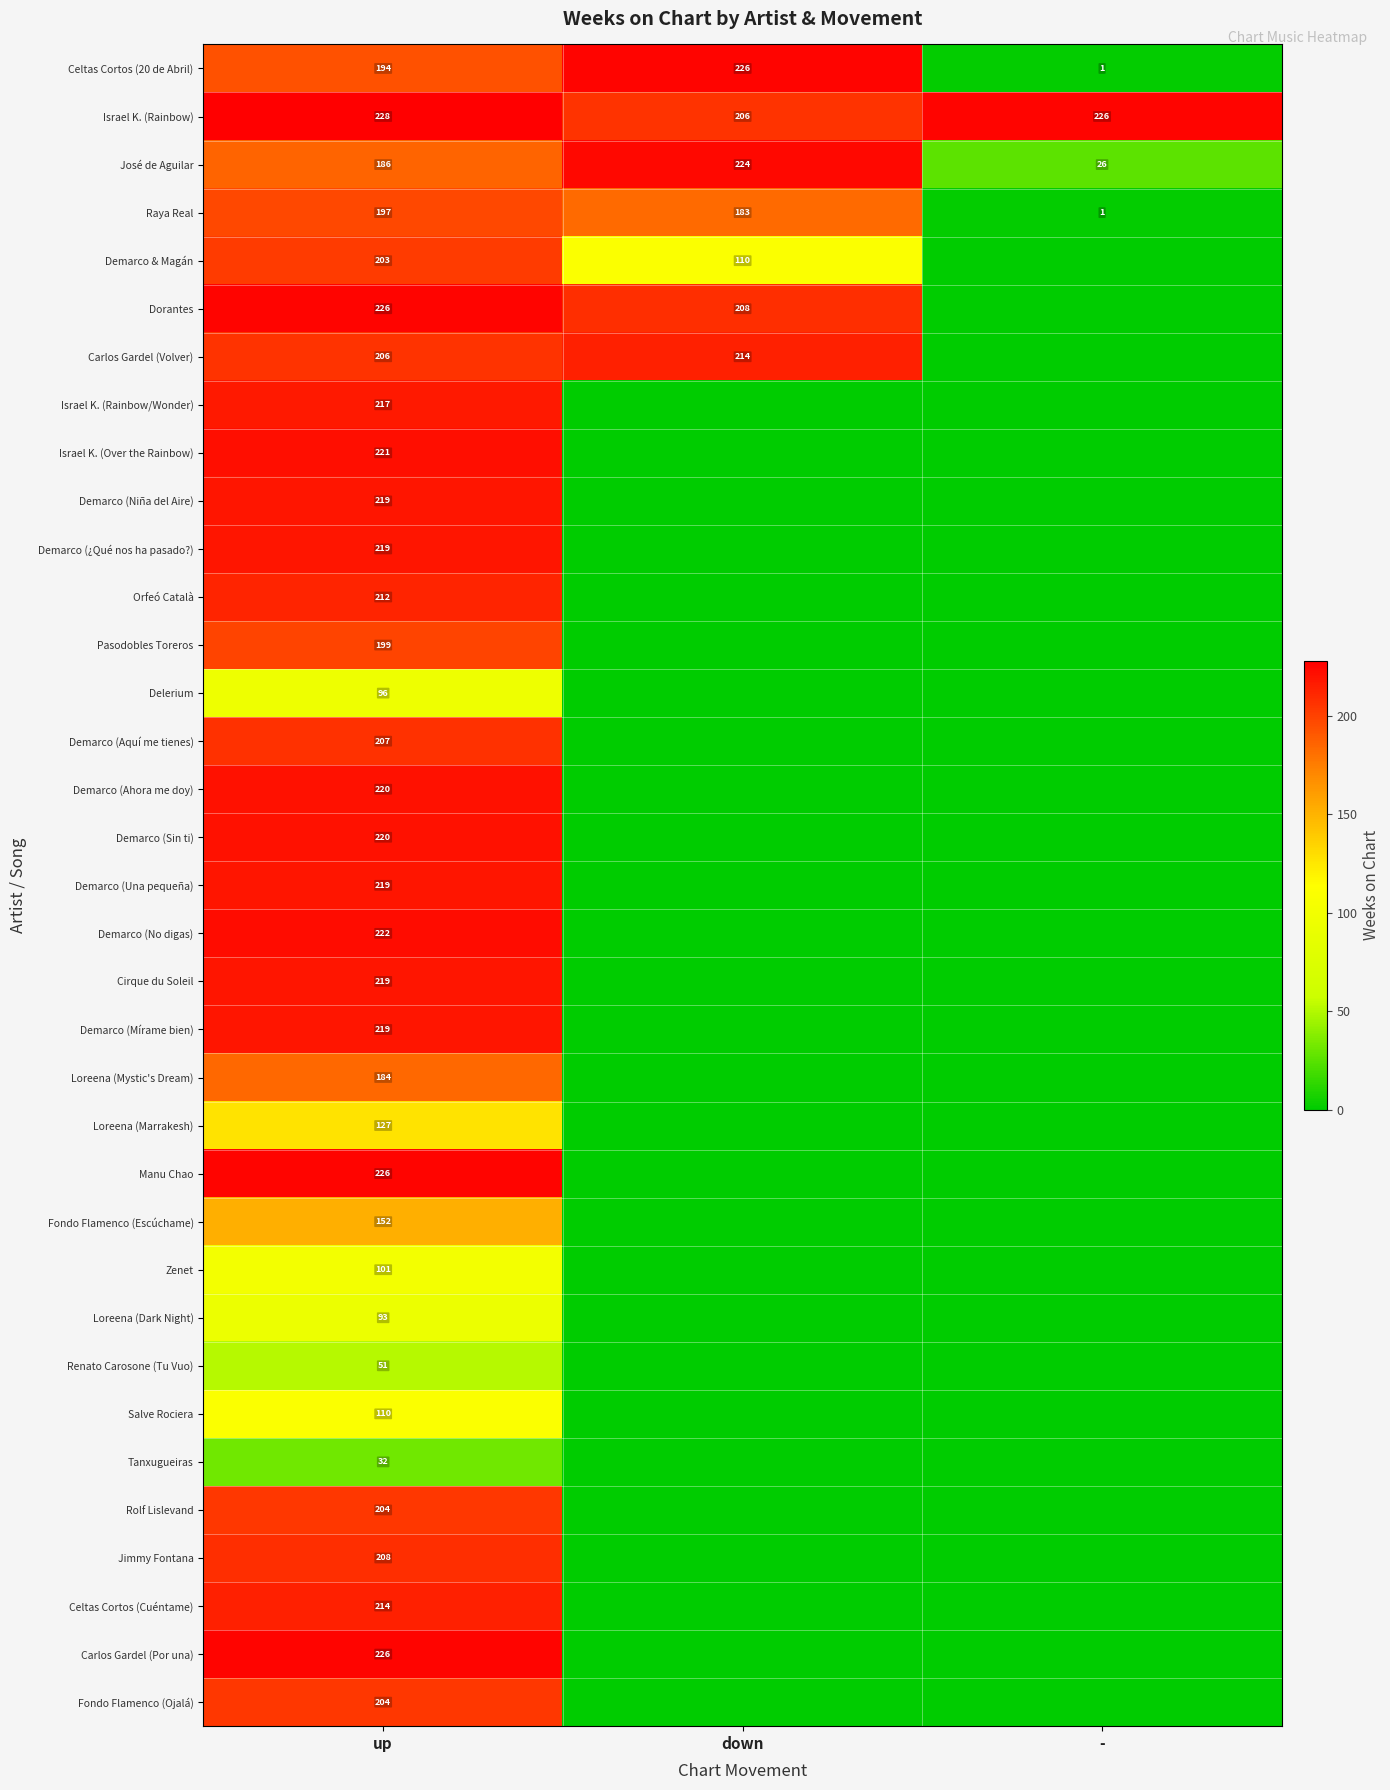

At how many categories does at least one series exceed 92?

3